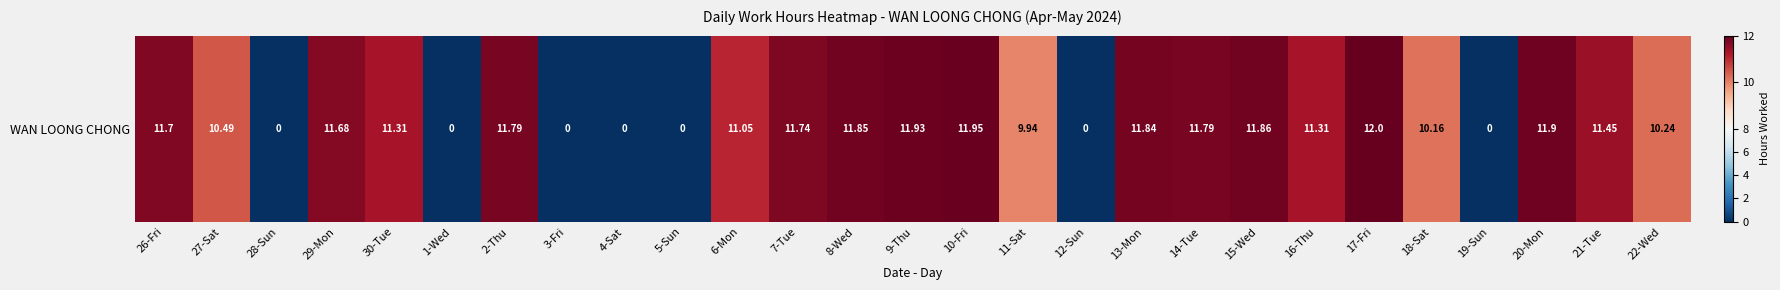

True or false: the data shows 0.0 at 1-Wed.

True